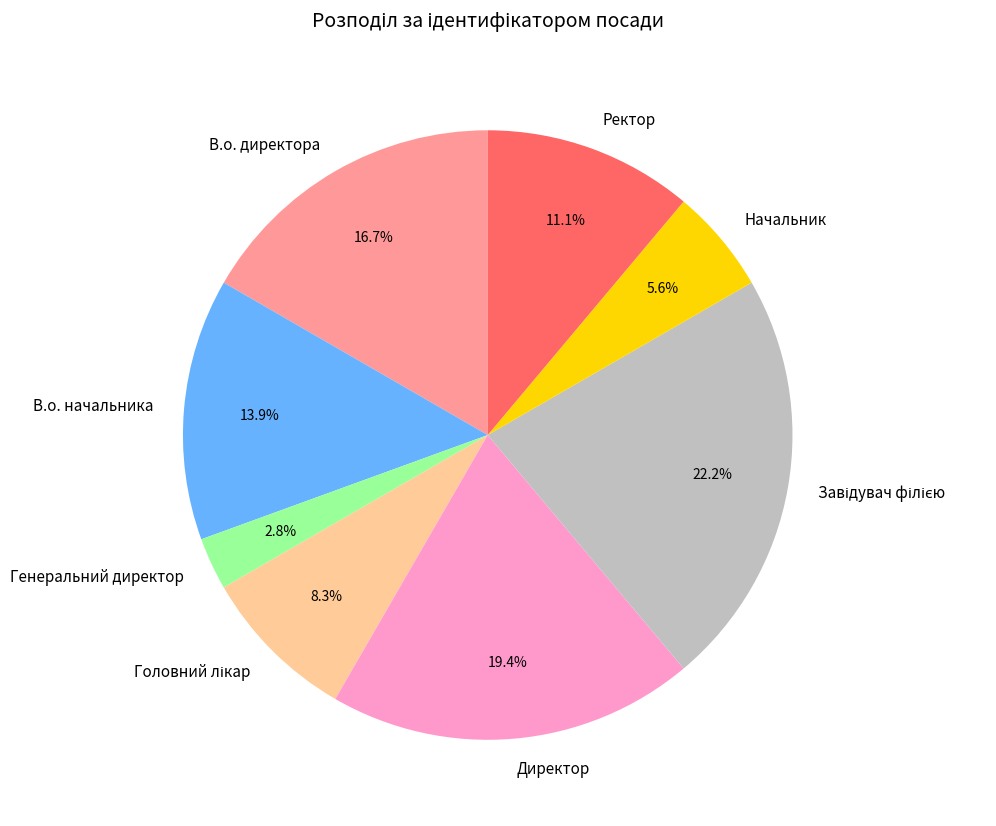

Which slice is the smallest?

Генеральний директор